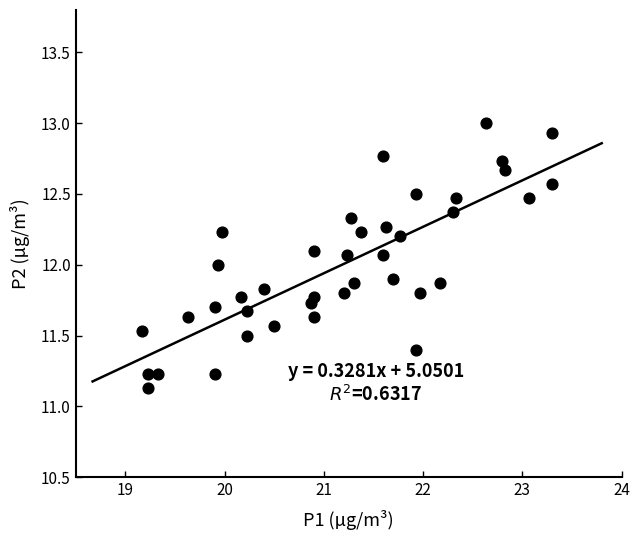

What is the range of Y values (max minus min)?

1.9